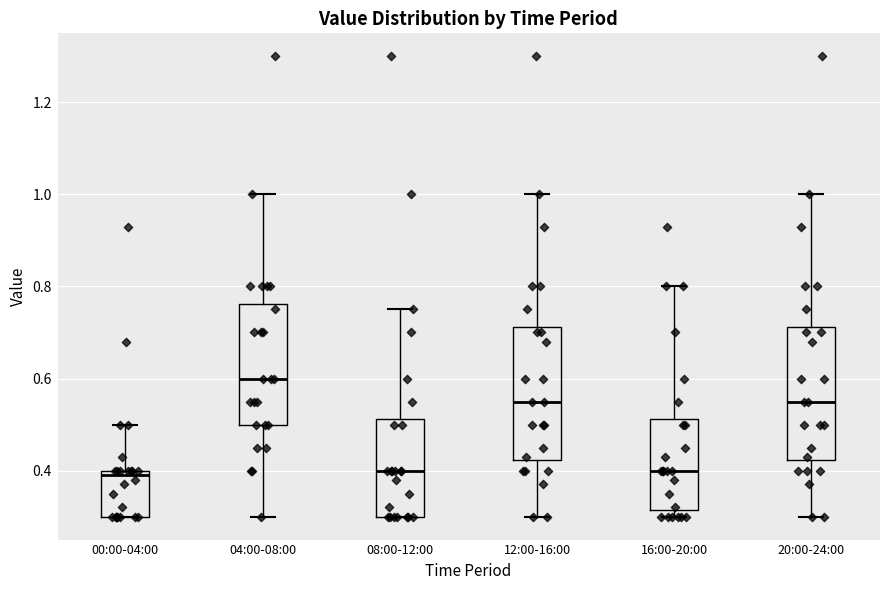

Reading left to right, read every box against the y-axis: the position of its median line, the range the box covers, and the ends of its whiskers. The values are not printed on the chart, so give them approximately, as read against the axis.

00:00-04:00: median 0.40 (just below the box's upper edge), box 0.30 to 0.40, whiskers 0.30 to 0.50
04:00-08:00: median 0.60, box 0.50 to 0.76, whiskers 0.30 to 1.00
08:00-12:00: median 0.40, box 0.30 to 0.52, whiskers 0.30 to 0.76
12:00-16:00: median 0.56, box 0.42 to 0.72, whiskers 0.30 to 1.00
16:00-20:00: median 0.40, box 0.32 to 0.52, whiskers 0.30 to 0.80
20:00-24:00: median 0.56, box 0.42 to 0.72, whiskers 0.30 to 1.00